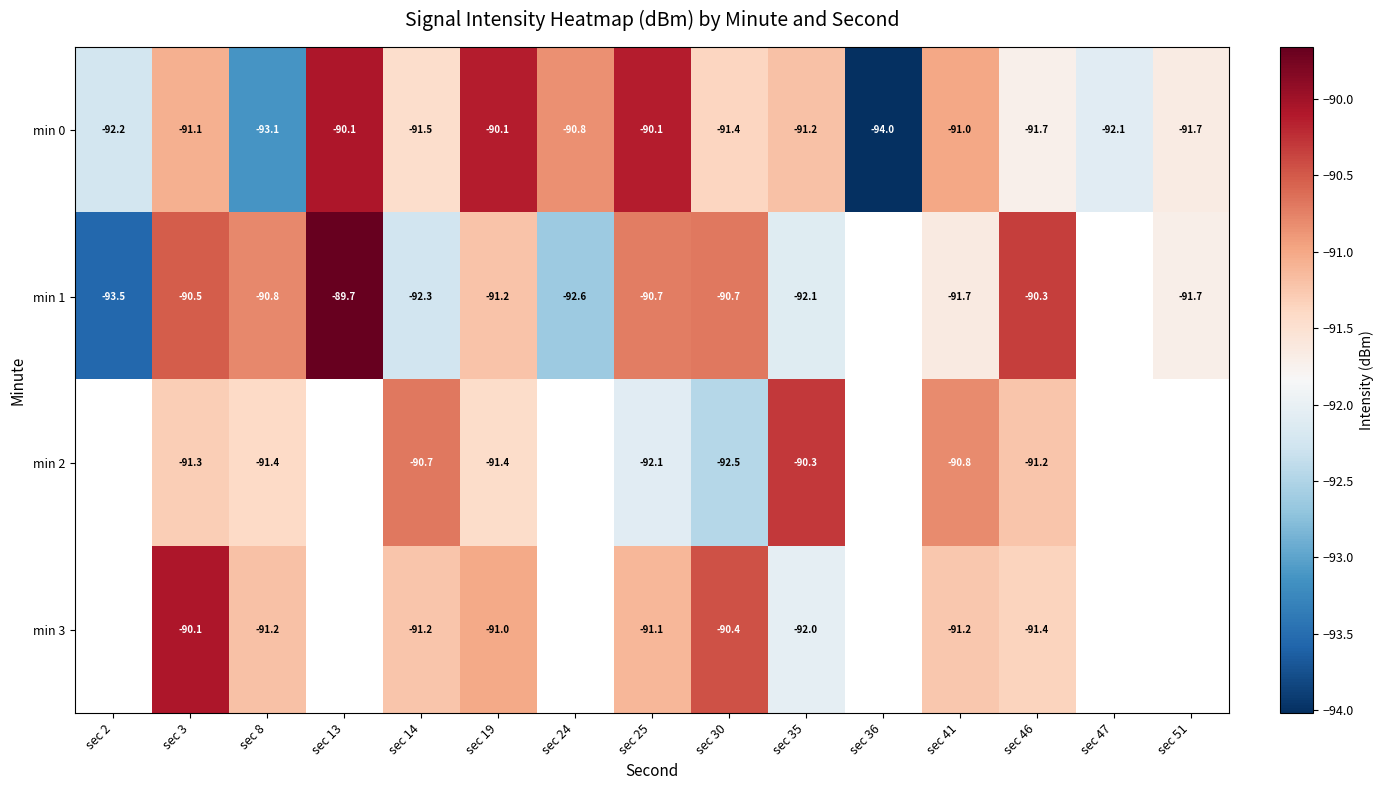

Between sec 35 and sec 41, which series saw the biggest shift?

min 3